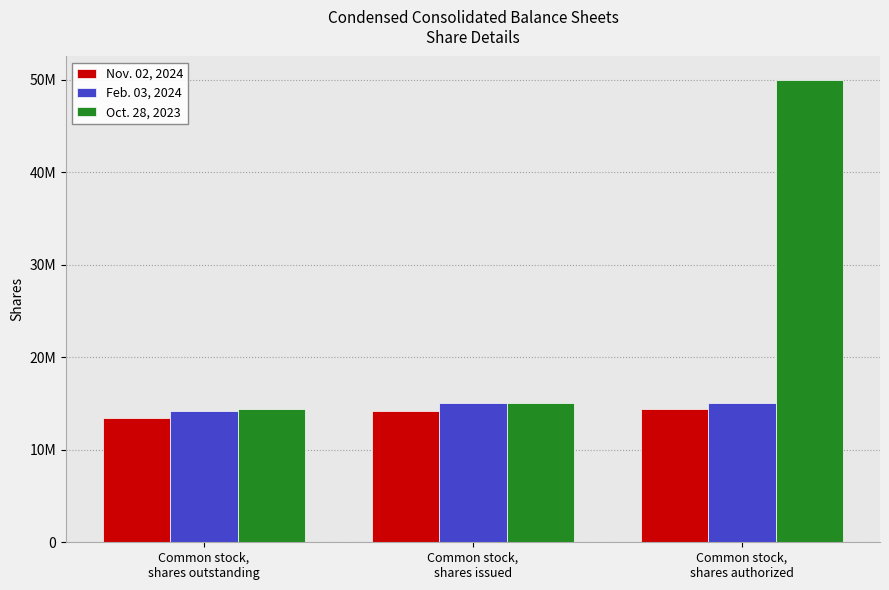

What is the label of the 3rd bar from the right?

Common stock,
shares outstanding